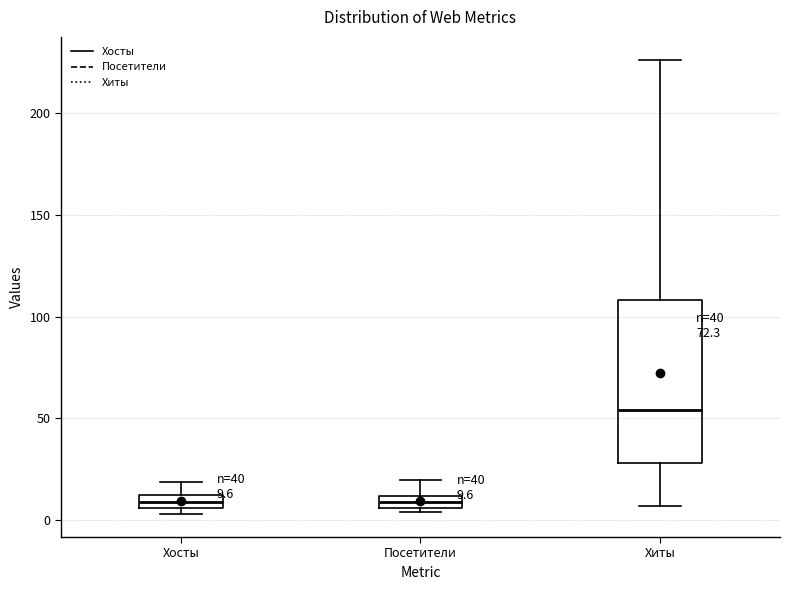

Which box is the tallest, from its lower edge to its upper edge?

Хиты